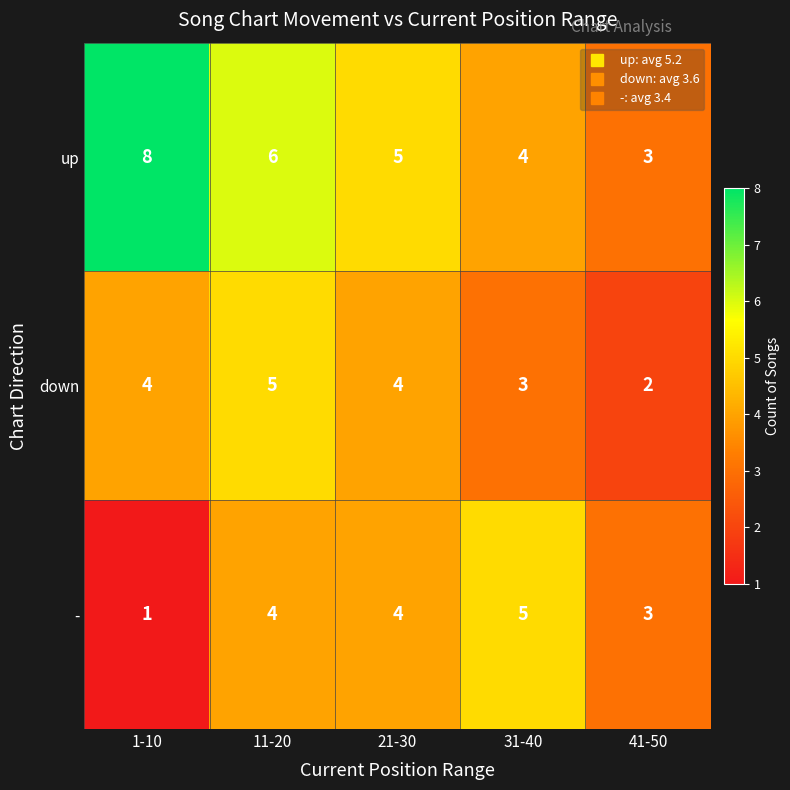

Which series has the largest range (max minus min)?

up